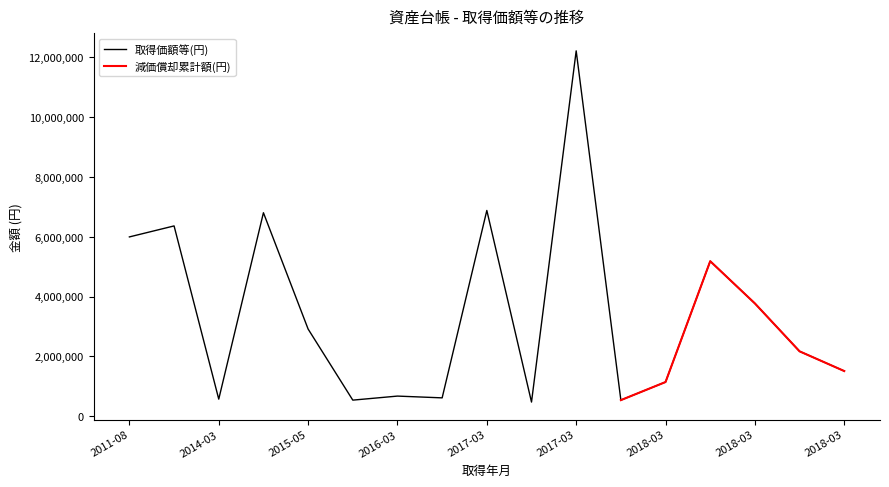

What is the value of the 9th point from the left?

6879900